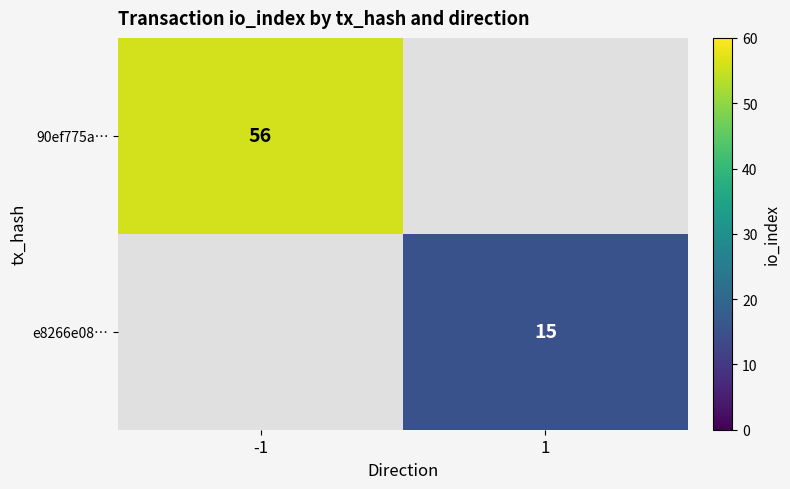

What is the approximate value of 90ef775a… at -1?

56.0